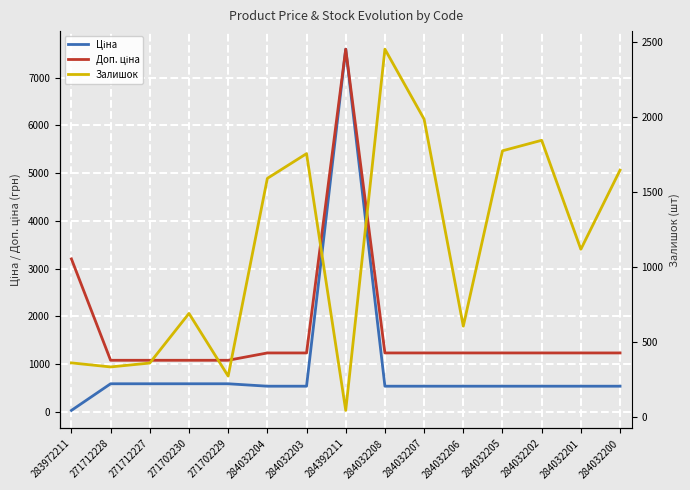

Rank the series by their average value, from lowest to highest.

Ціна, Залишок, Доп. ціна